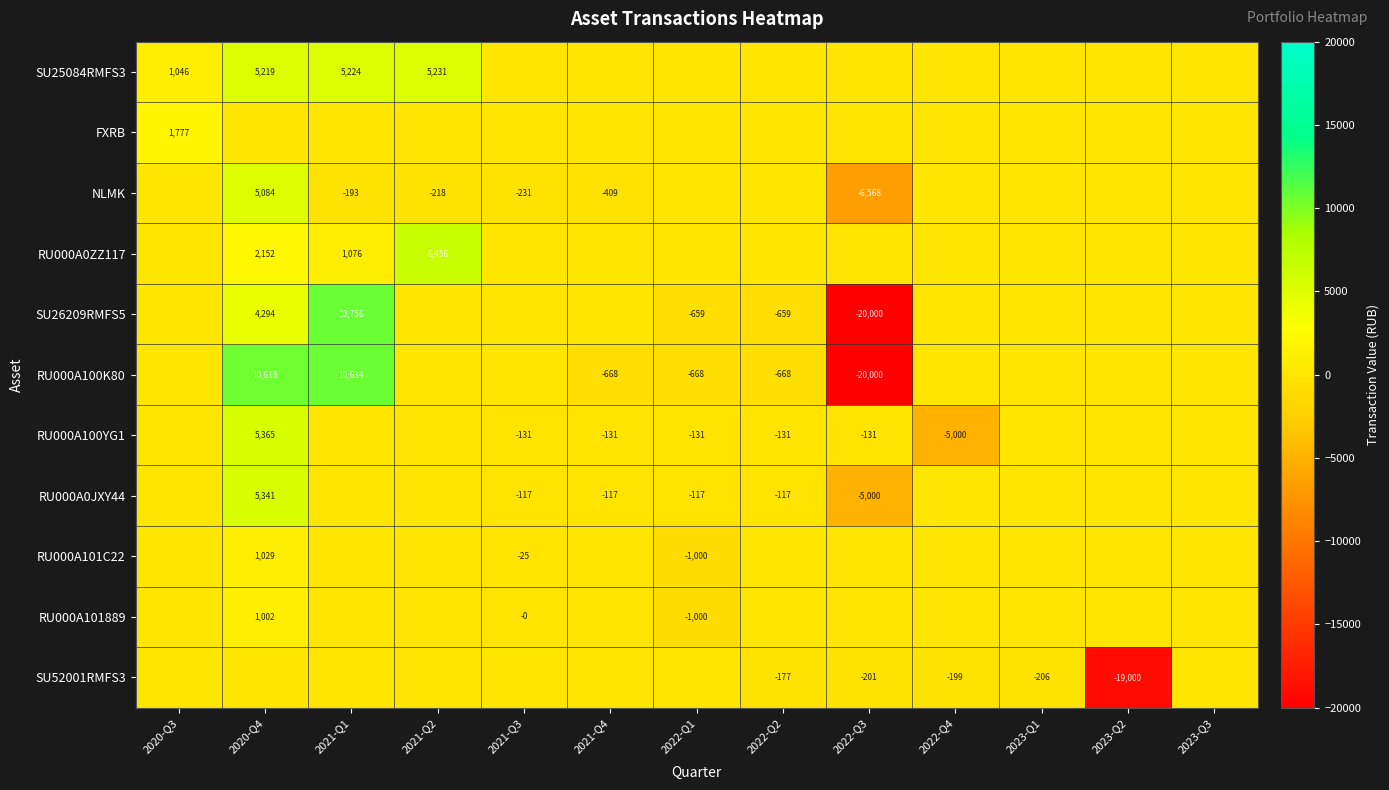

Is it true that RU000A100K80 equals -668 at 2022-Q1?

True